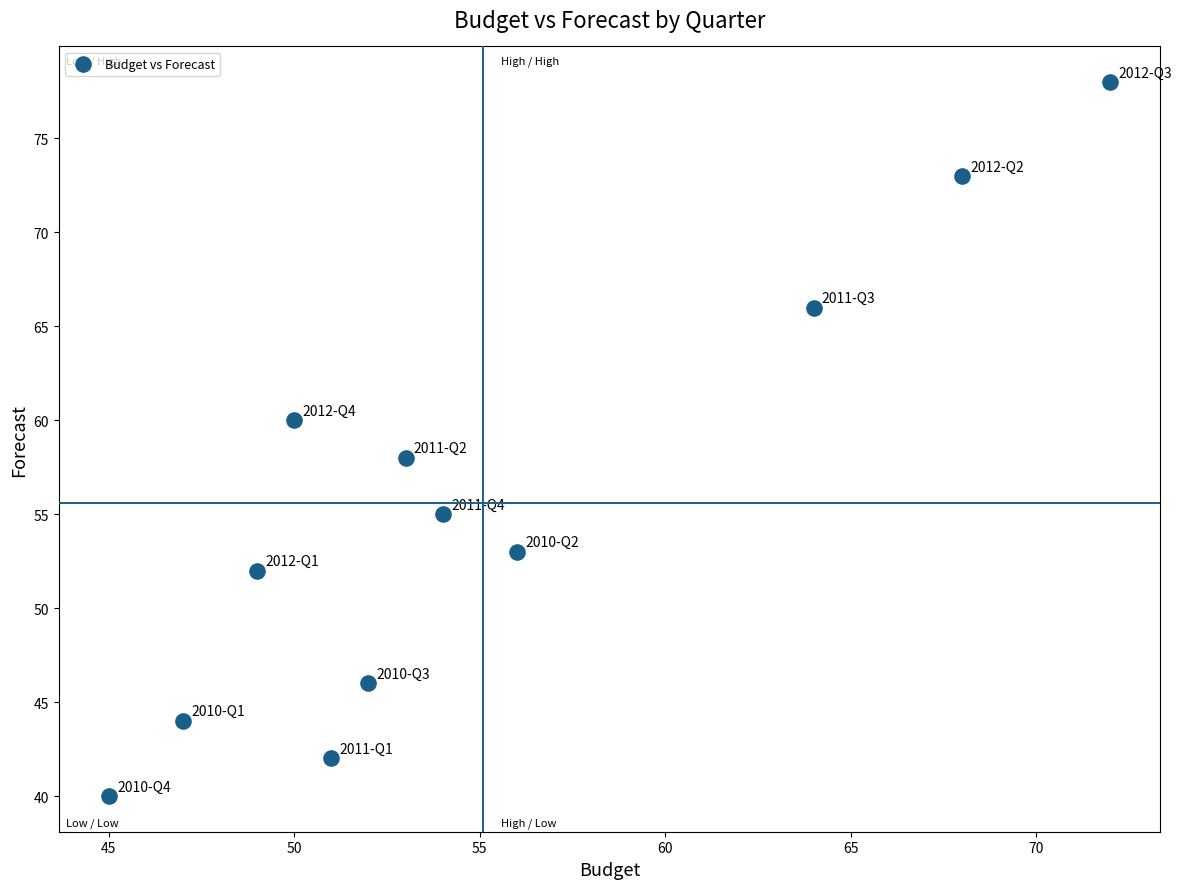

What is the range of X values (max minus min)?

27